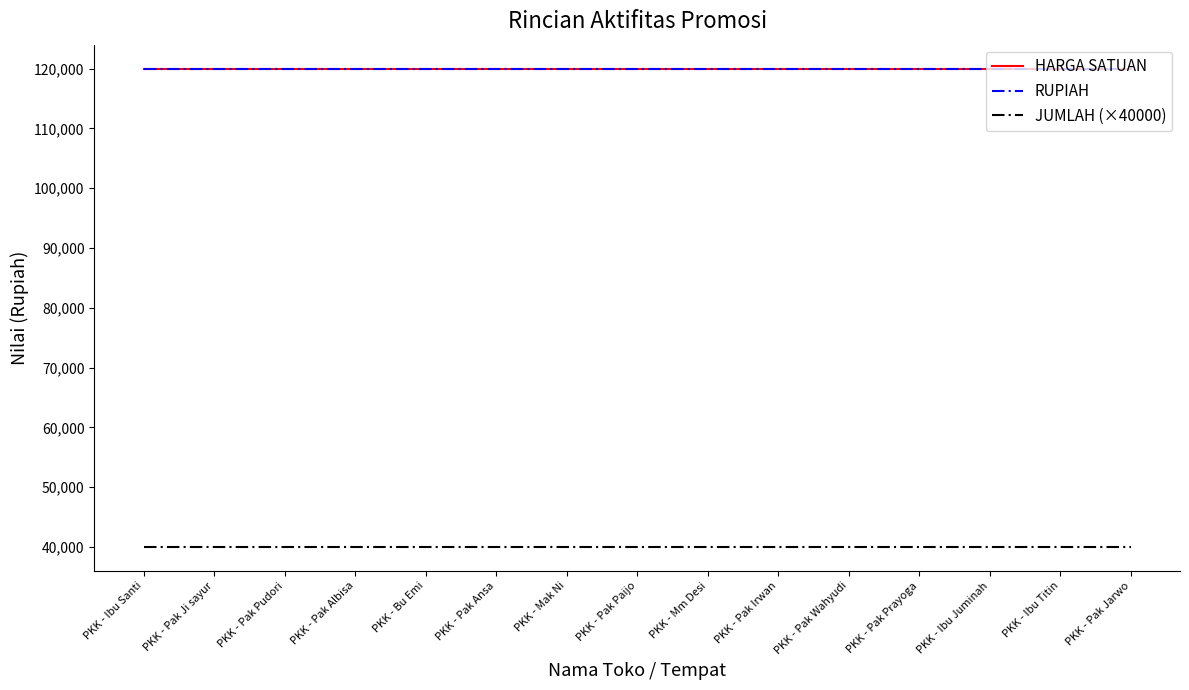

At which category is the sum across all series the highest?

PKK - Ibu Santi